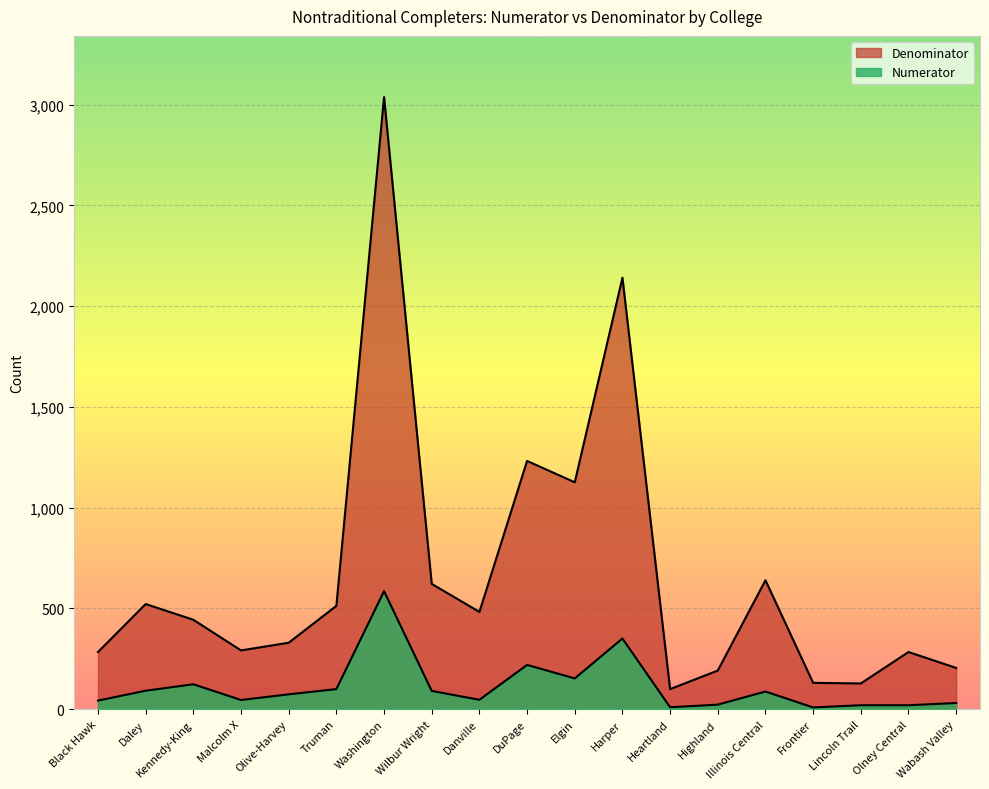

Which label corresponds to the largest value in the chart?

Washington